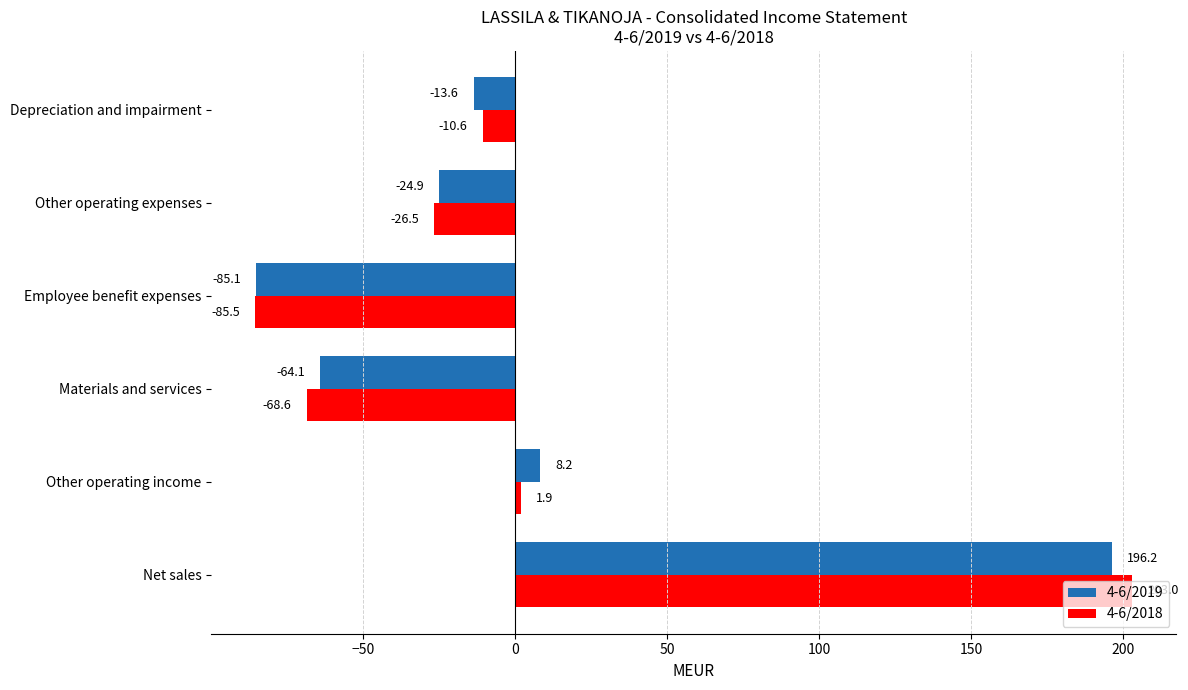

Read the 4-6/2018 value at Other operating expenses.

-26.5